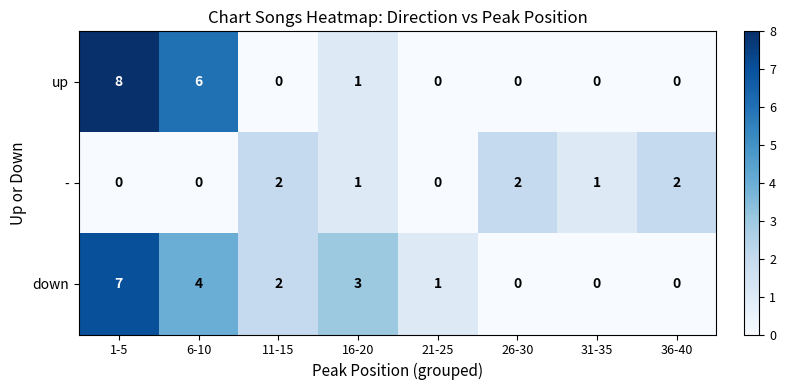

What is the difference between the down values at 16-20 and 31-35?

3